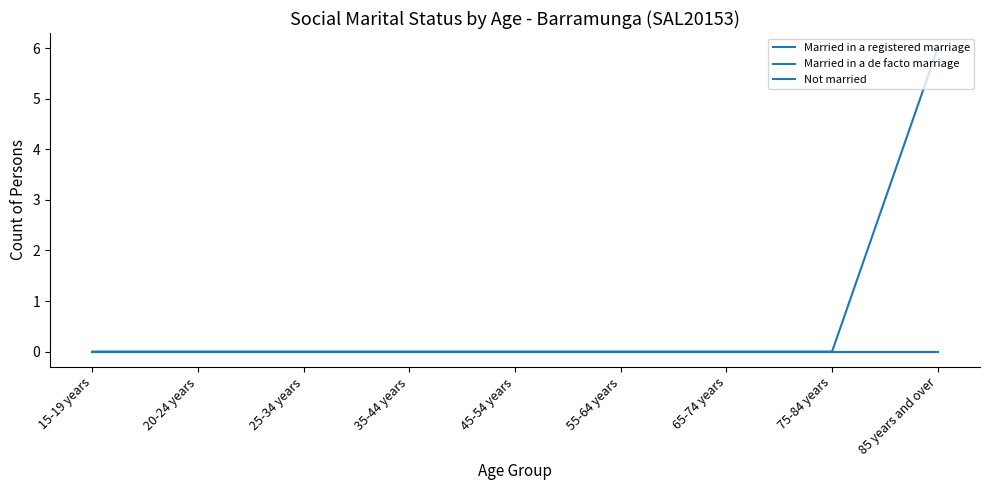

Does the chart have visible grid lines?

No